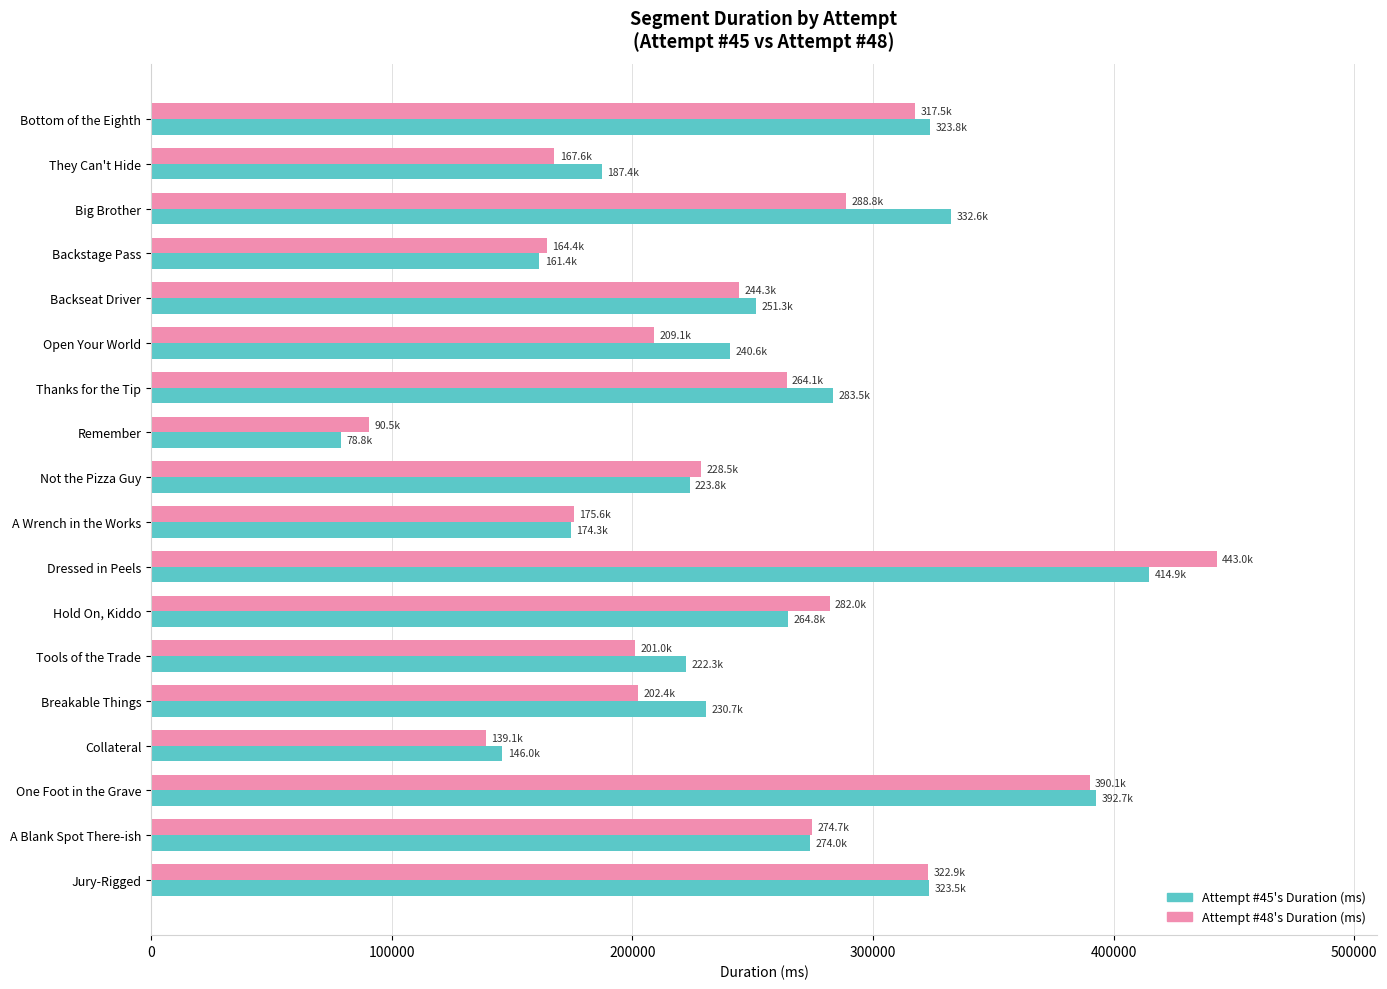

How many distinct data groups are displayed?

2